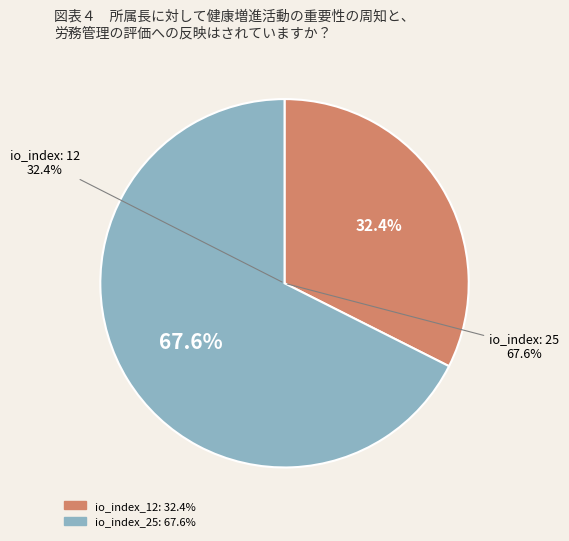

Is the sum of io_index_12 and io_index_25 greater than half?

Yes